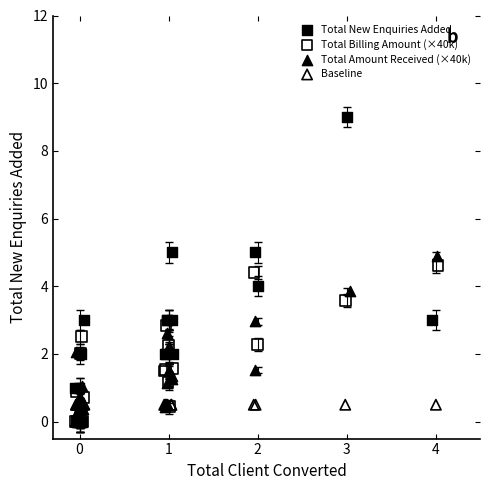

Which series reaches the maximum Y coordinate?

Total New Enquiries Added